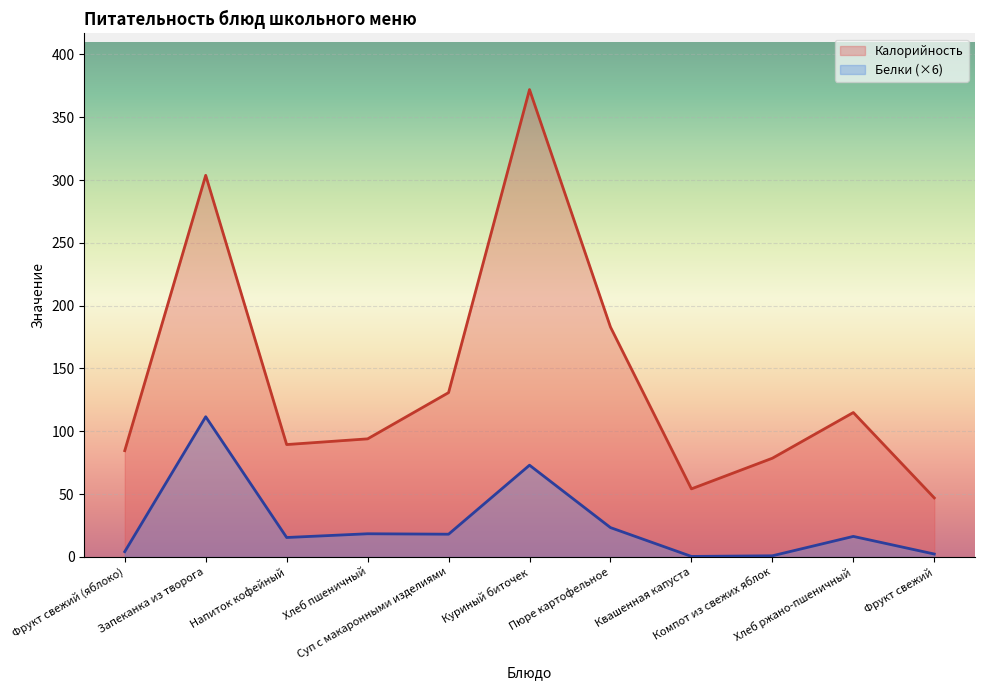

Read the Калорийность value at Фрукт свежий.

47.0